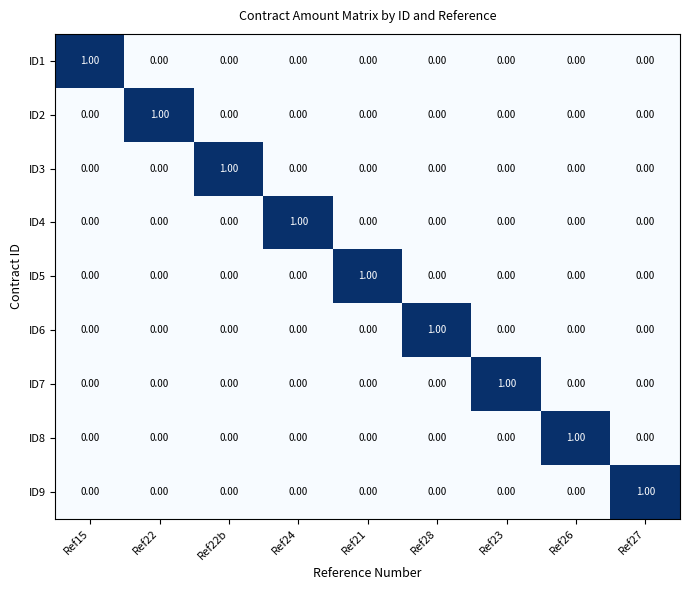

At how many categories does at least one series exceed 0?

9